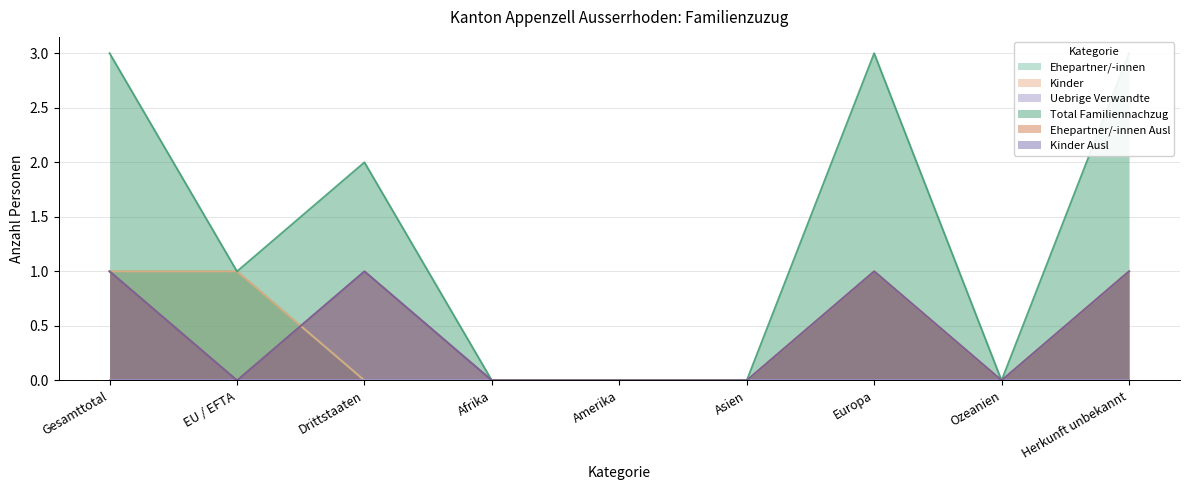

In Ehepartner/-innen Ausl, how many points are higher than both neighbors (excluding endpoints)?

2